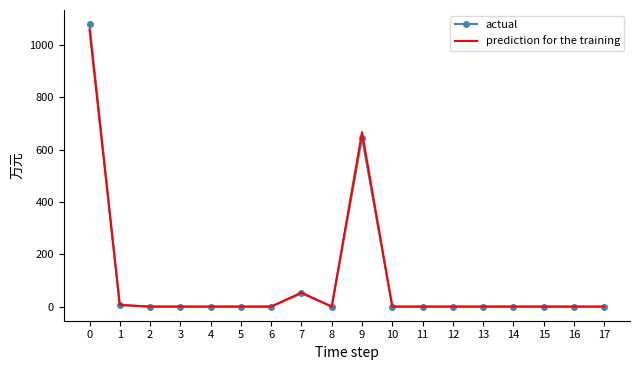

What is the maximum value for actual?

1079.8